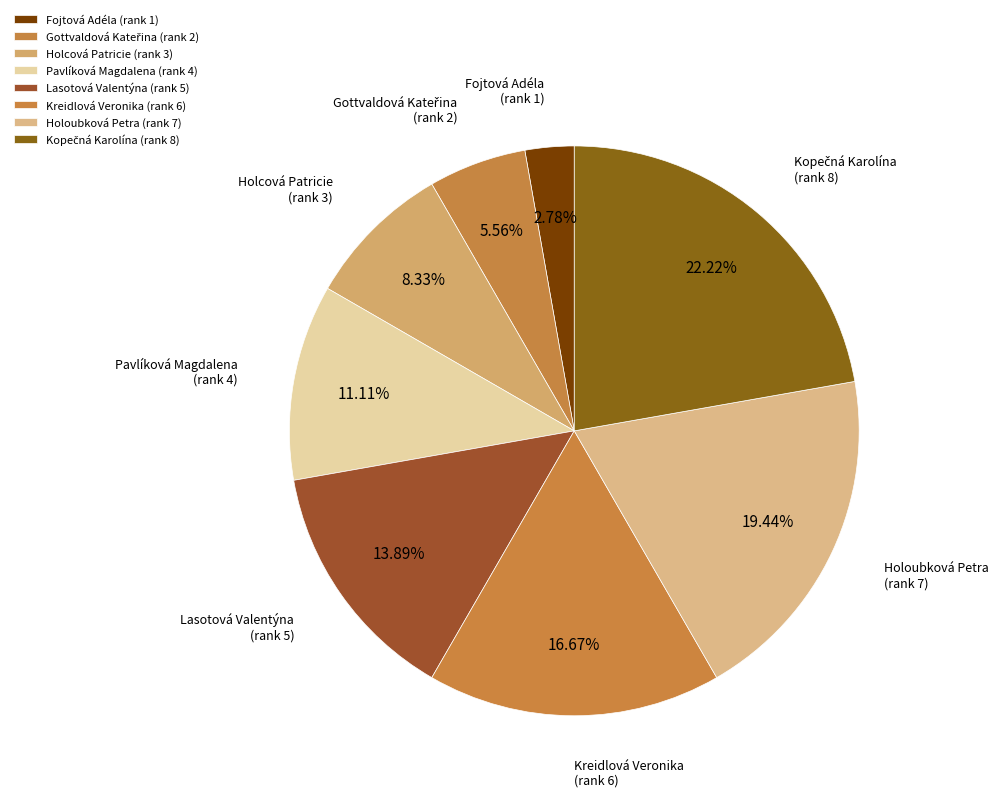

To the nearest percent, what is the difference between the Kopečná Karolína and Pavlíková Magdalena slice percentages?

11%